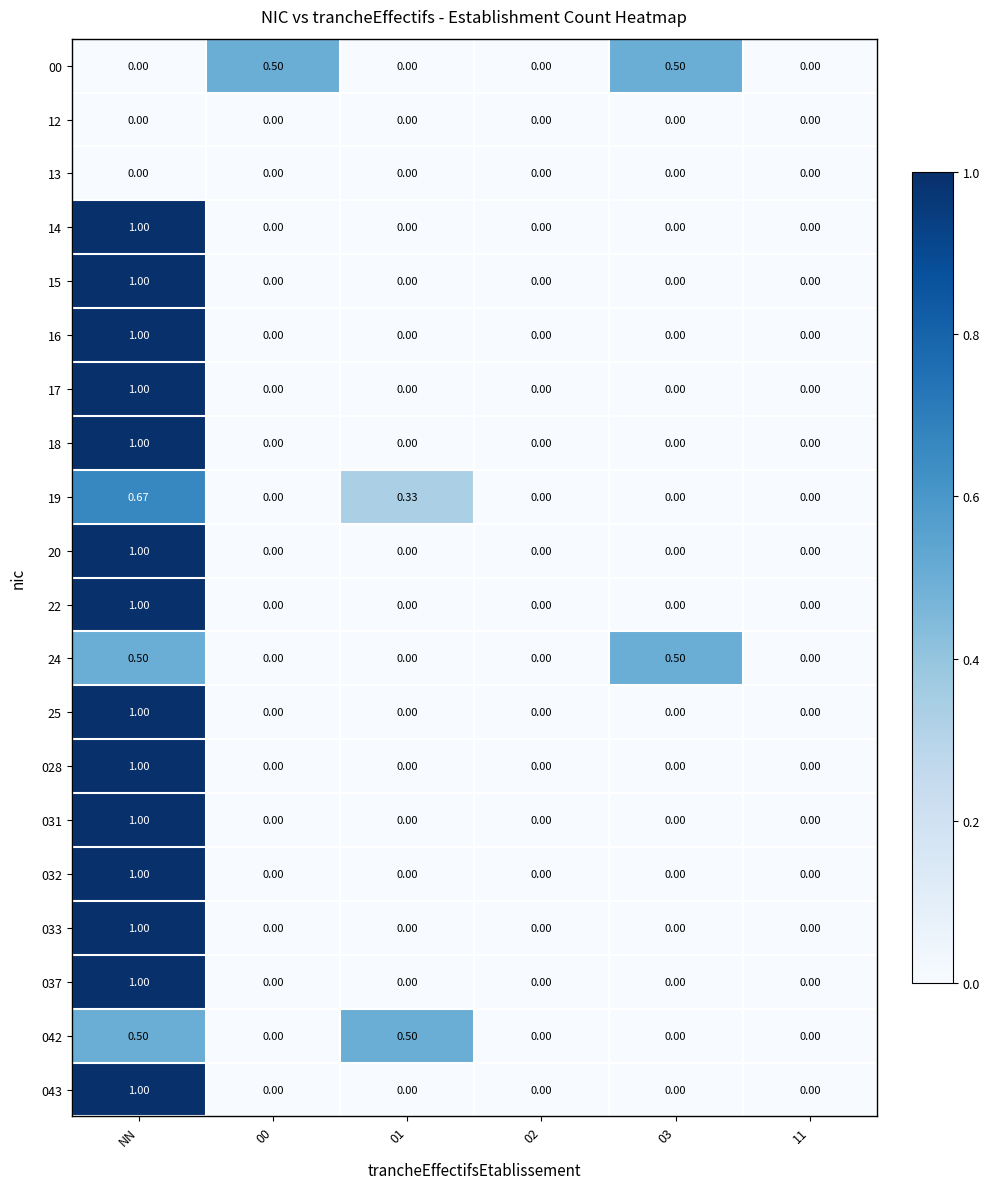

At which label does 25 reach its peak?

NN